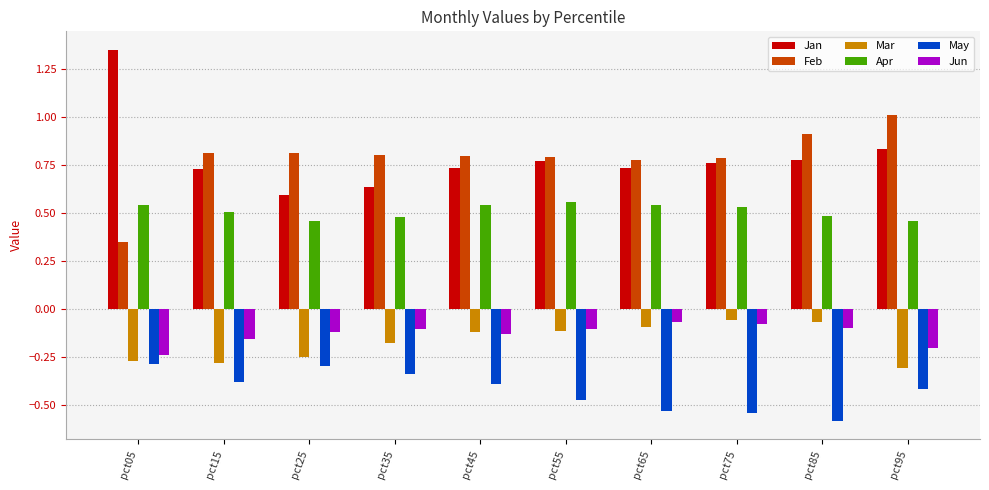

True or false: Feb has a value of 1.2 at pct75.

False